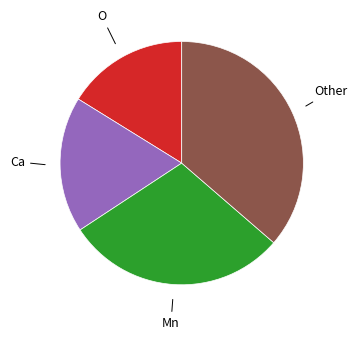

Is there any slice that represents more than half of the pie?

No